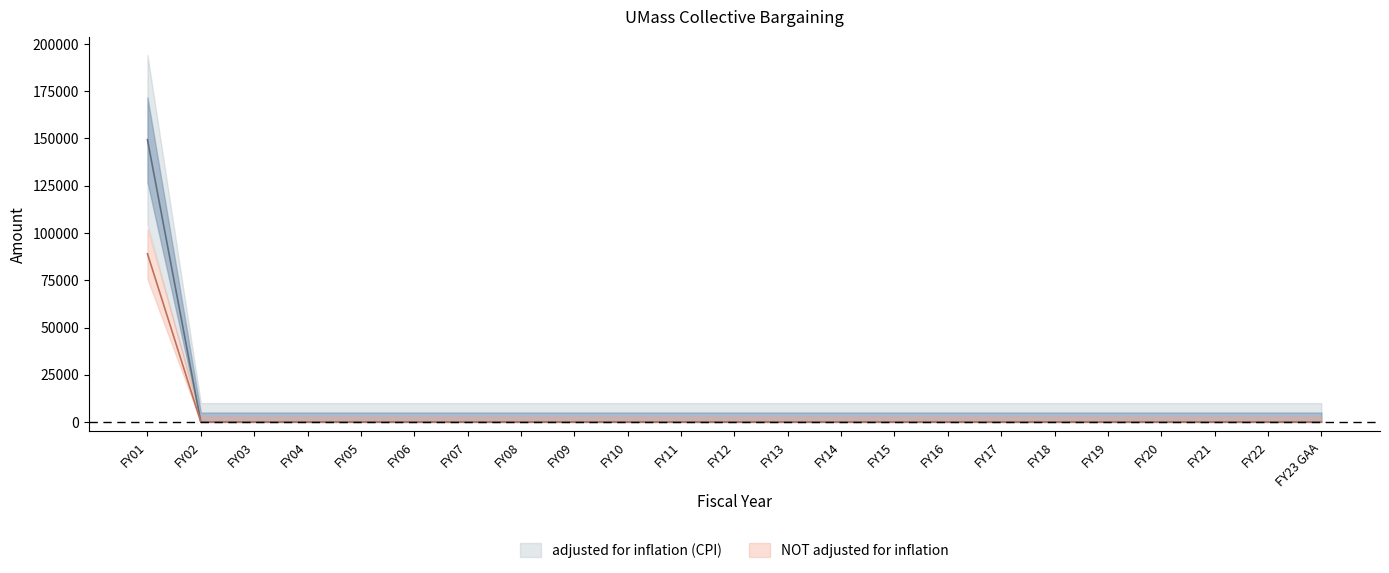

What is the average value of the NOT adjusted for inflation series?

3870